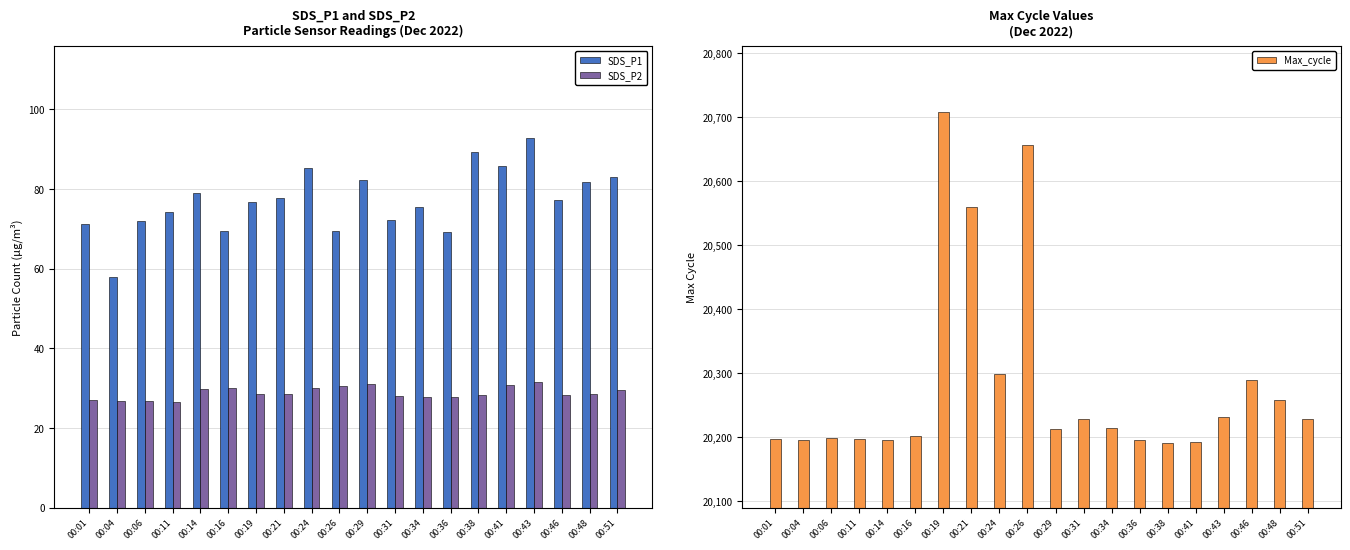

True or false: Max_cycle has a value of 35369.1 at 00:24.

False